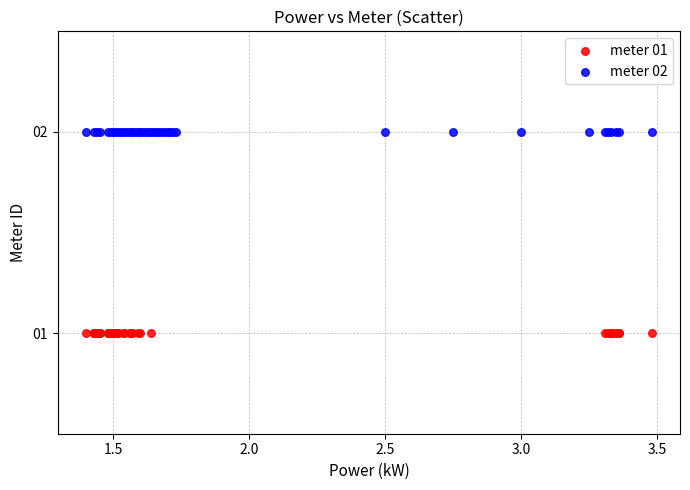

Which series reaches the maximum Y coordinate?

meter 02